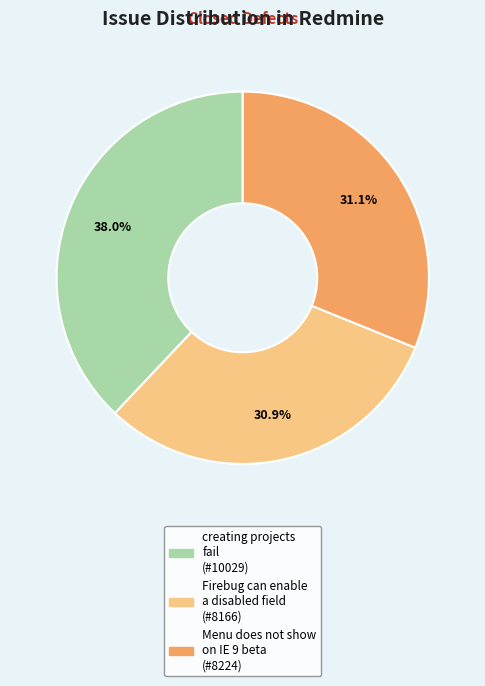

To the nearest percent, what portion does creating projects fail represent?

38%